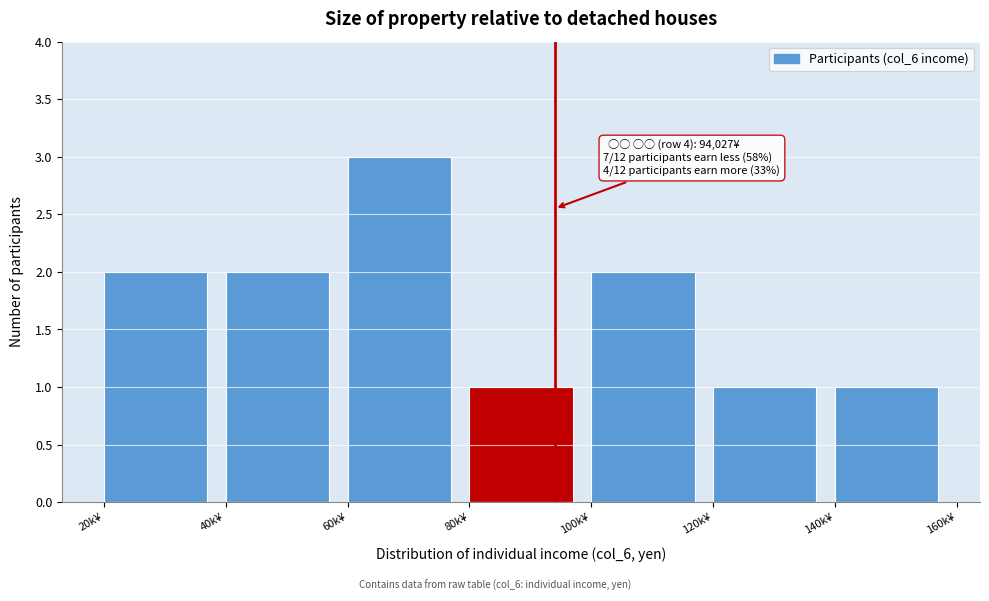

Reading left to right, extract all data points from this chart.

2	2	3	1	2	1	1